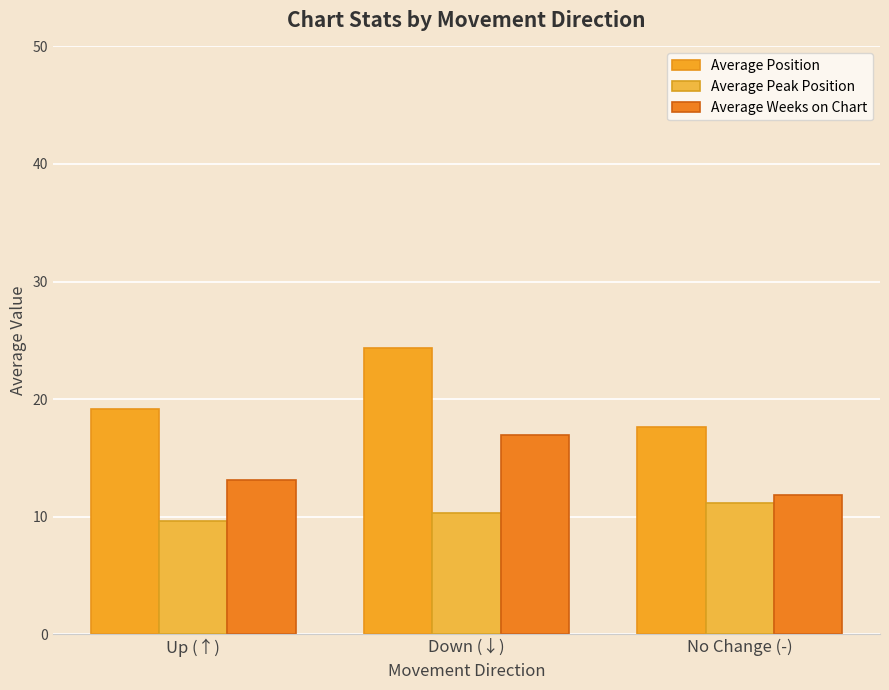

Rank the categories by Average Weeks on Chart value from lowest to highest.

No Change (-), Up (↑), Down (↓)